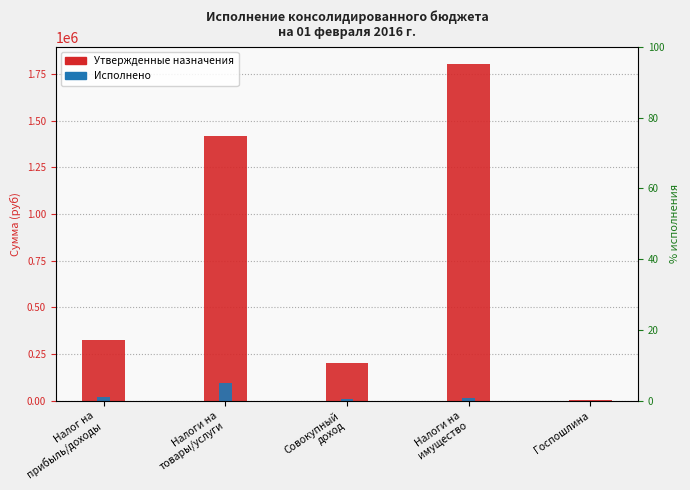

Which series has the widest spread of values?

Утвержденные назначения